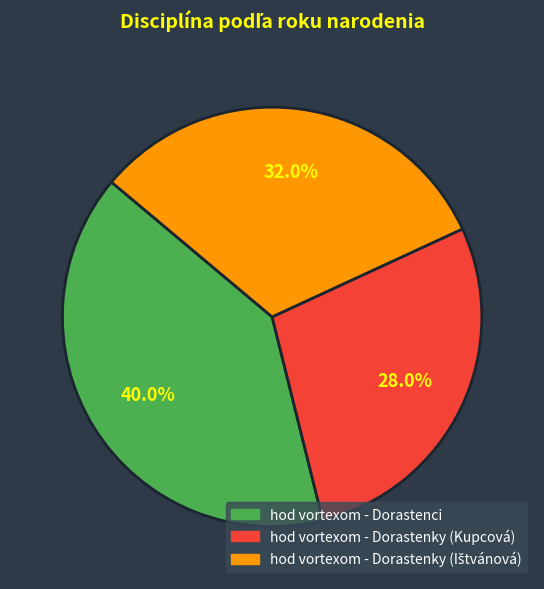

Count the number of slices in the pie.

3